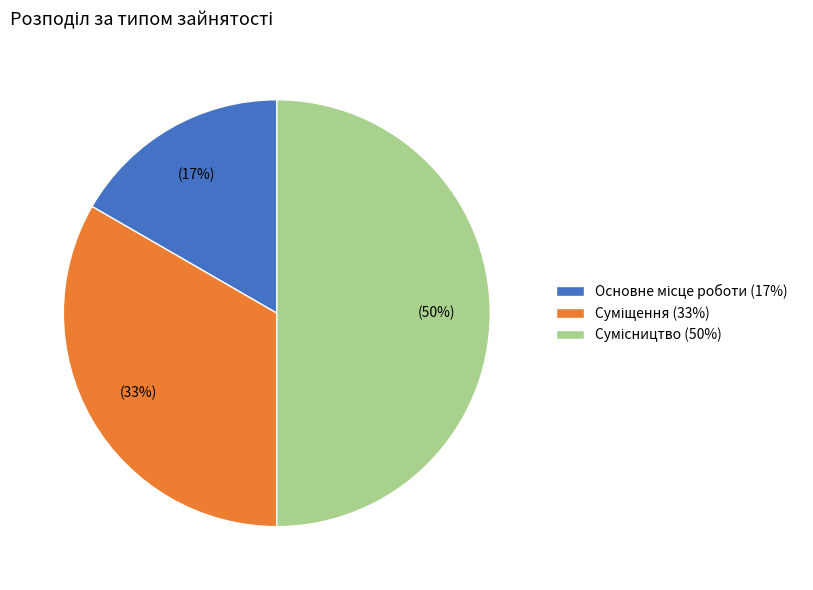

To the nearest percent, what is the average slice percentage?

33%